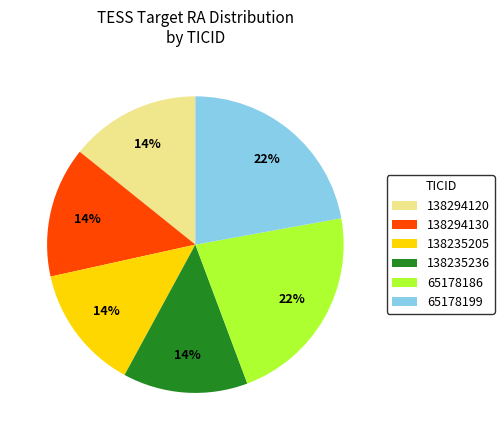

To the nearest percent, what percentage of the pie is 65178199?

22%